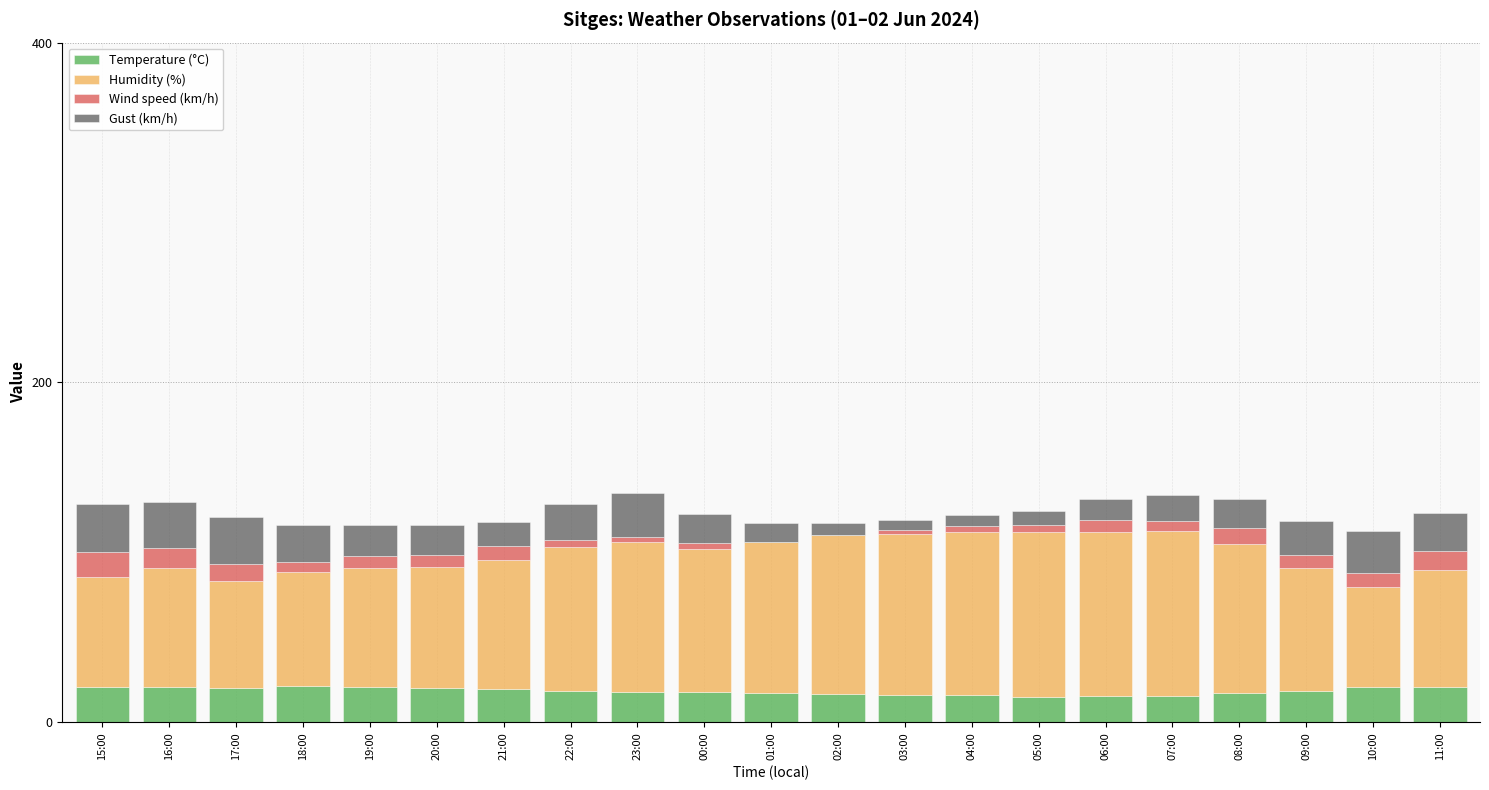

The value of Temperature (°C) at 20:00 is 20.2. True or false?

True